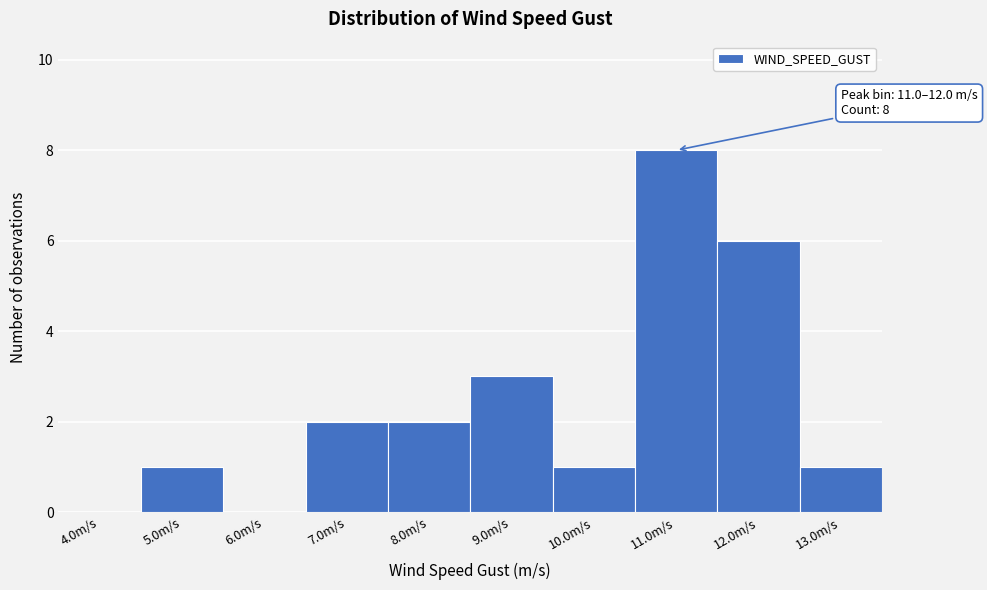

Reading right to left, list all the values displayed in this chart.

13.0m/s=1	12.0m/s=6	11.0m/s=8	10.0m/s=1	9.0m/s=3	8.0m/s=2	7.0m/s=2	6.0m/s=0	5.0m/s=1	4.0m/s=0